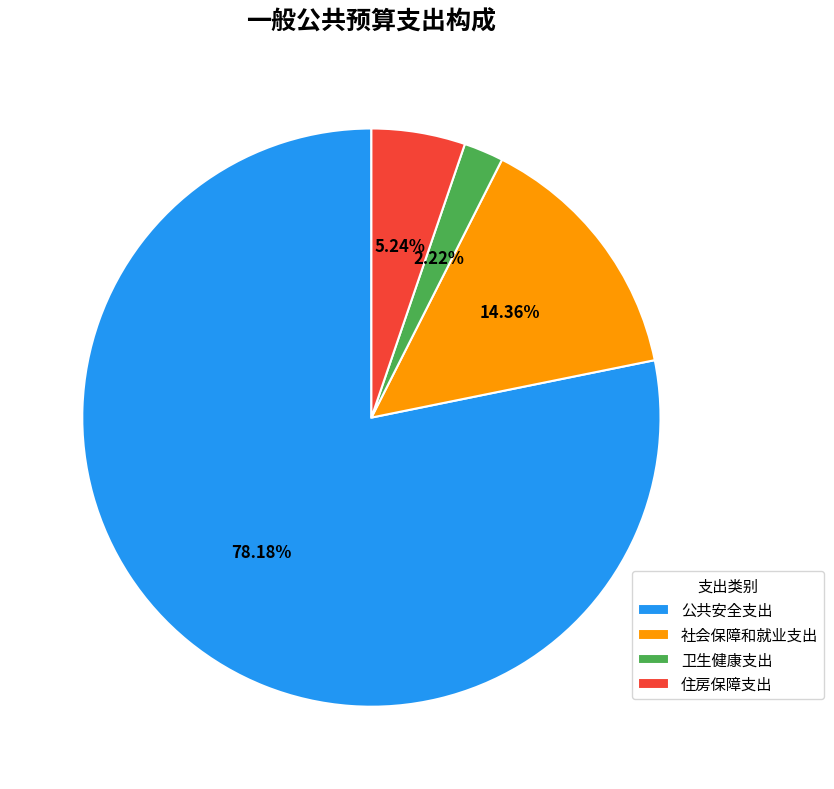

Is the sum of 公共安全支出 and 住房保障支出 greater than half?

Yes